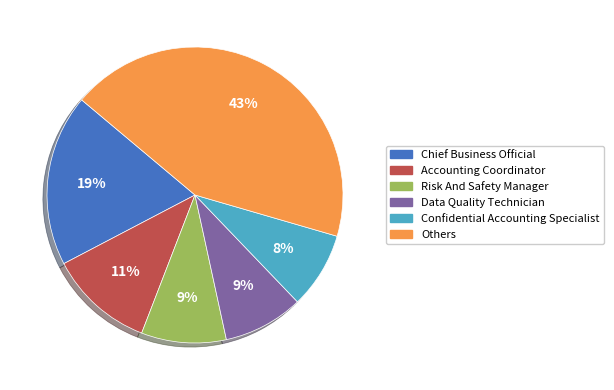

Do Confidential Accounting Specialist and Chief Business Official together represent more than half of the pie?

No